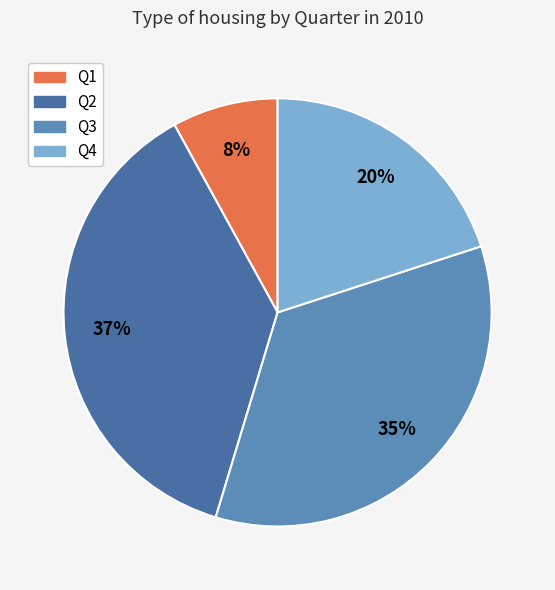

Approximately how many times larger is the value at Q4 compared to Q2?

0.5